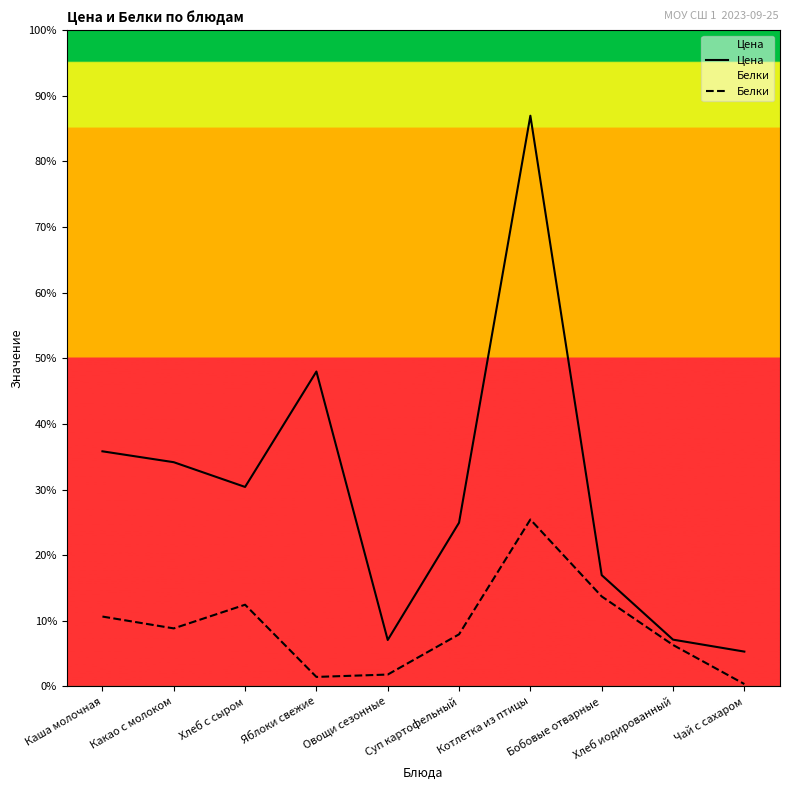

How many categories are shown in the chart?

10